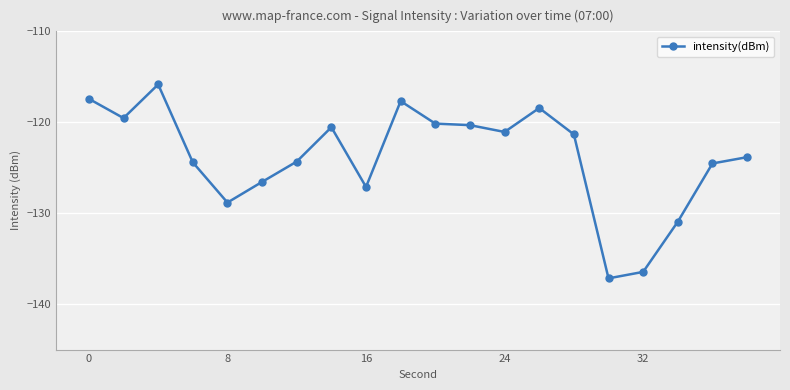

What is the value of the 17th point from the left?

-136.5